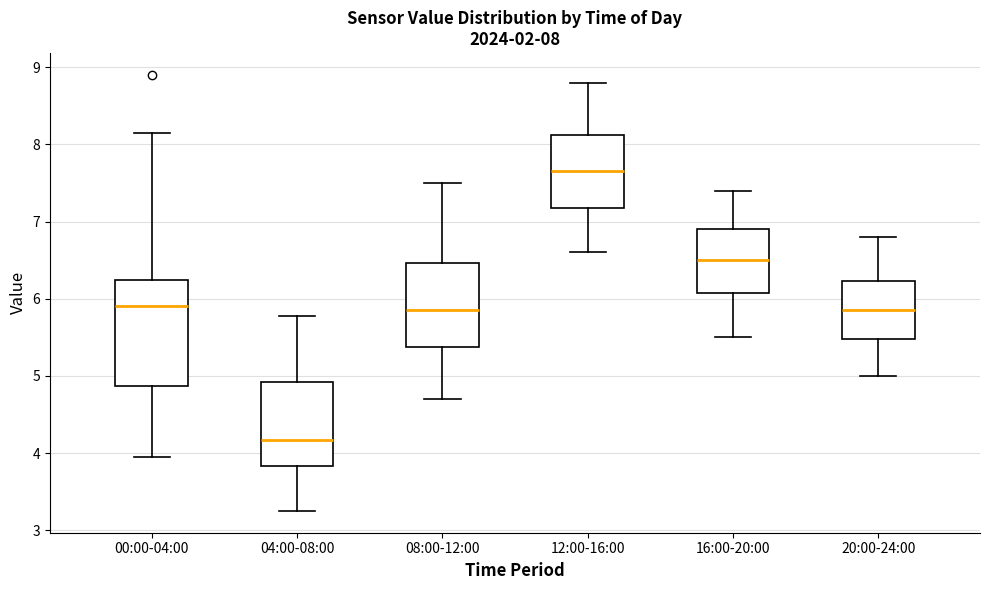

Which box is the tallest, from its lower edge to its upper edge?

00:00-04:00